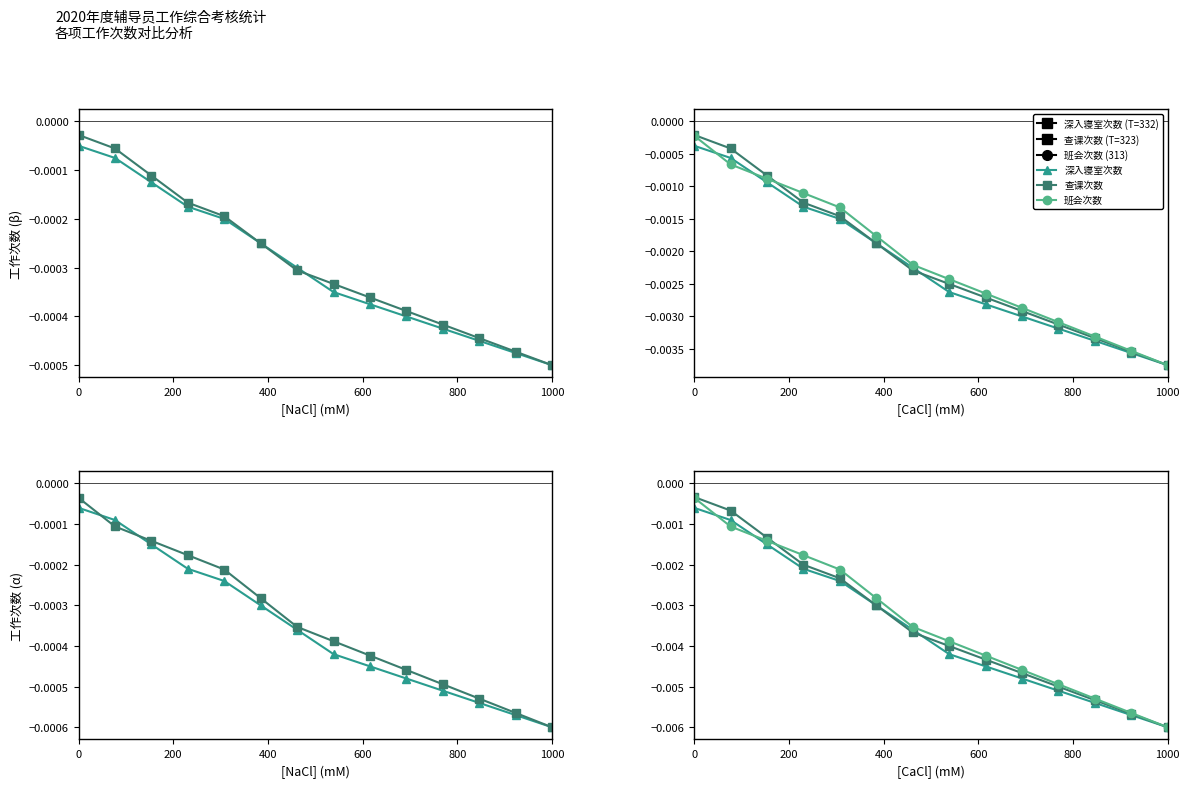

True or false: 查课次数 has a value of -0.0 at 6.

False